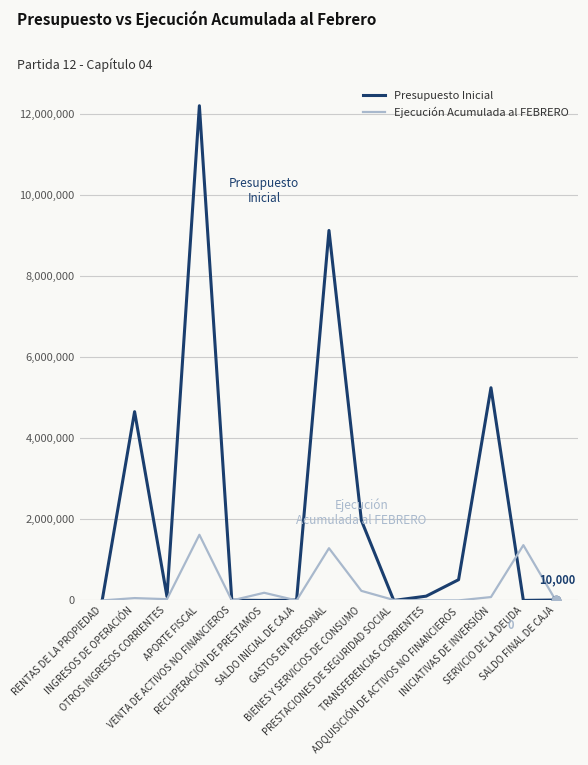

Which series has the largest range (max minus min)?

Presupuesto Inicial